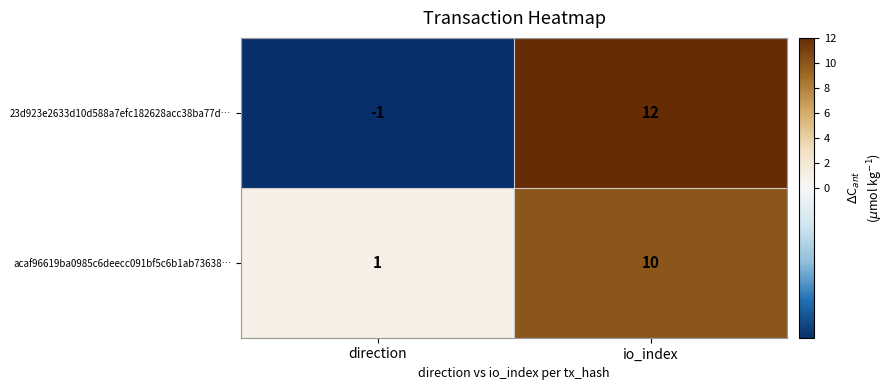

Rank the series by their maximum value, from lowest to highest.

acaf96619ba0985c6deecc091bf5c6b1ab73638…, 23d923e2633d10d588a7efc182628acc38ba77d…